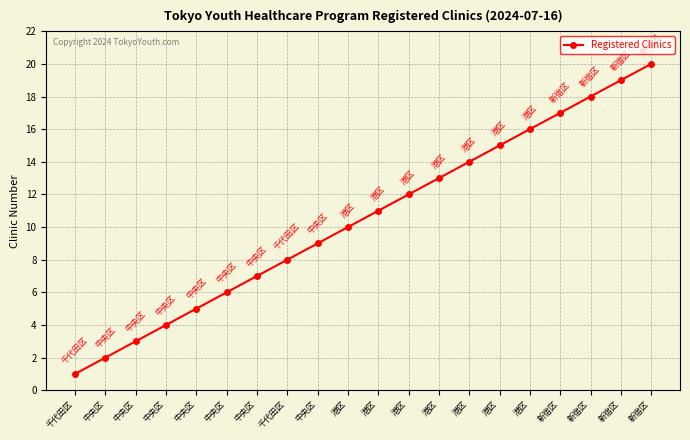

Does the chart have visible grid lines?

Yes